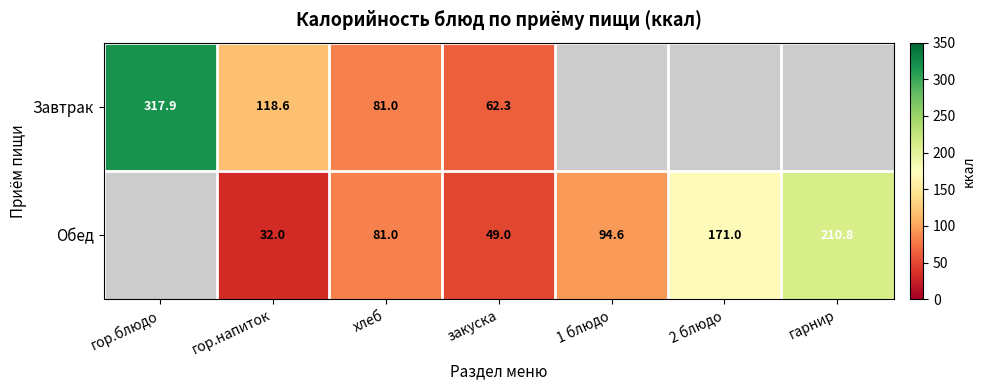

Between хлеб and закуска, which series saw the biggest shift?

Обед